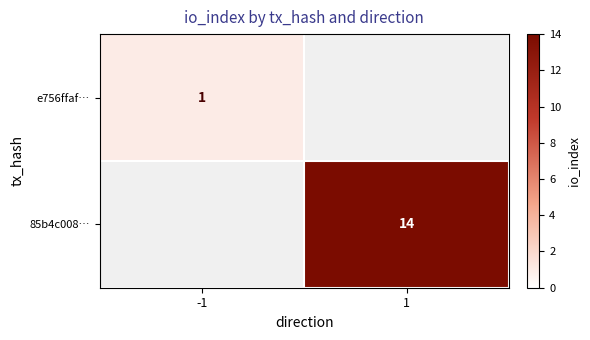

The 85b4c008… series shows 14 at 1. True or false?

True